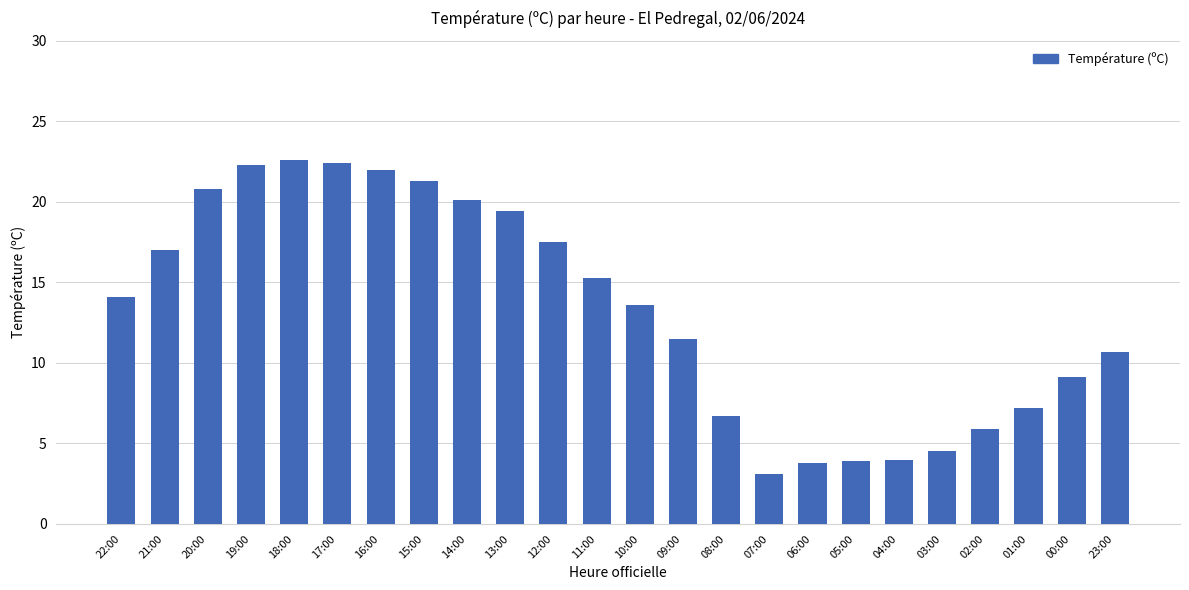

What is the ratio of the value at 09:00 to the value at 05:00?

2.9